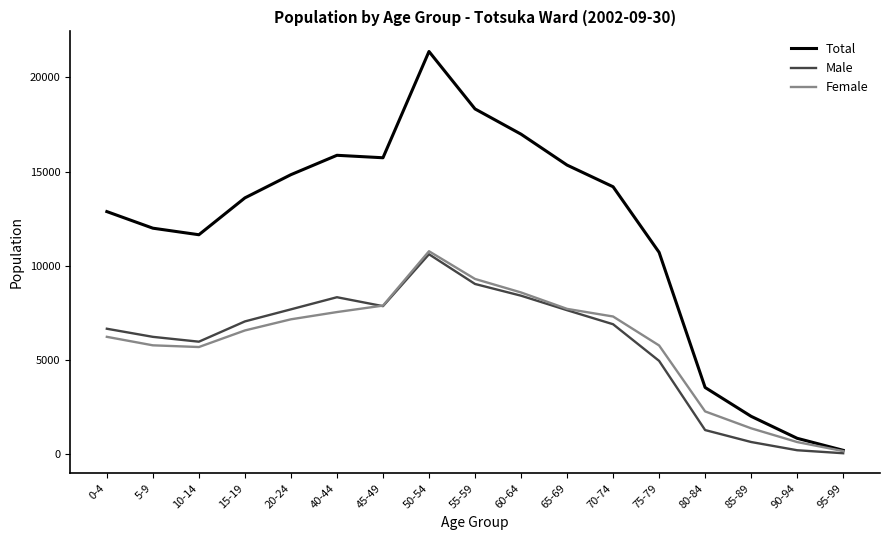

What position from the left is 15-19?

4